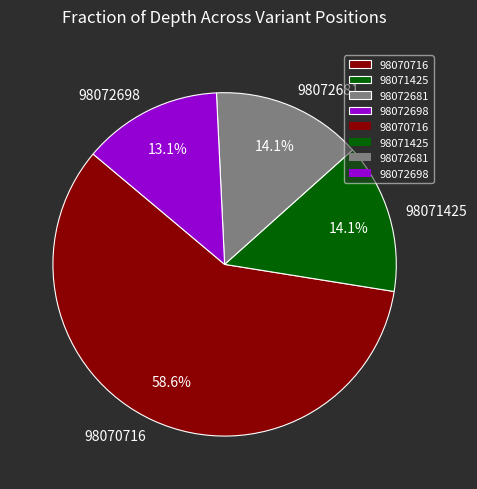

What percentage is the 98072681 slice, to the nearest percent?

14%